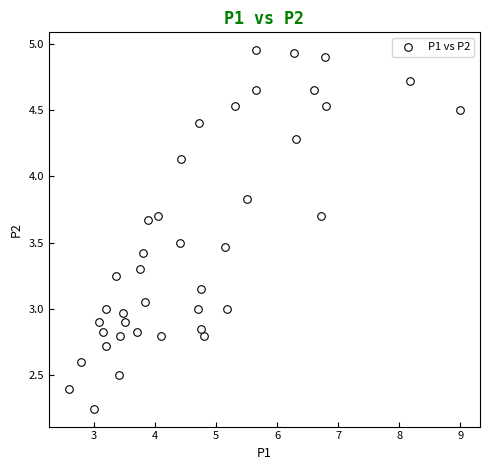

What is the range of X values (max minus min)?

6.4